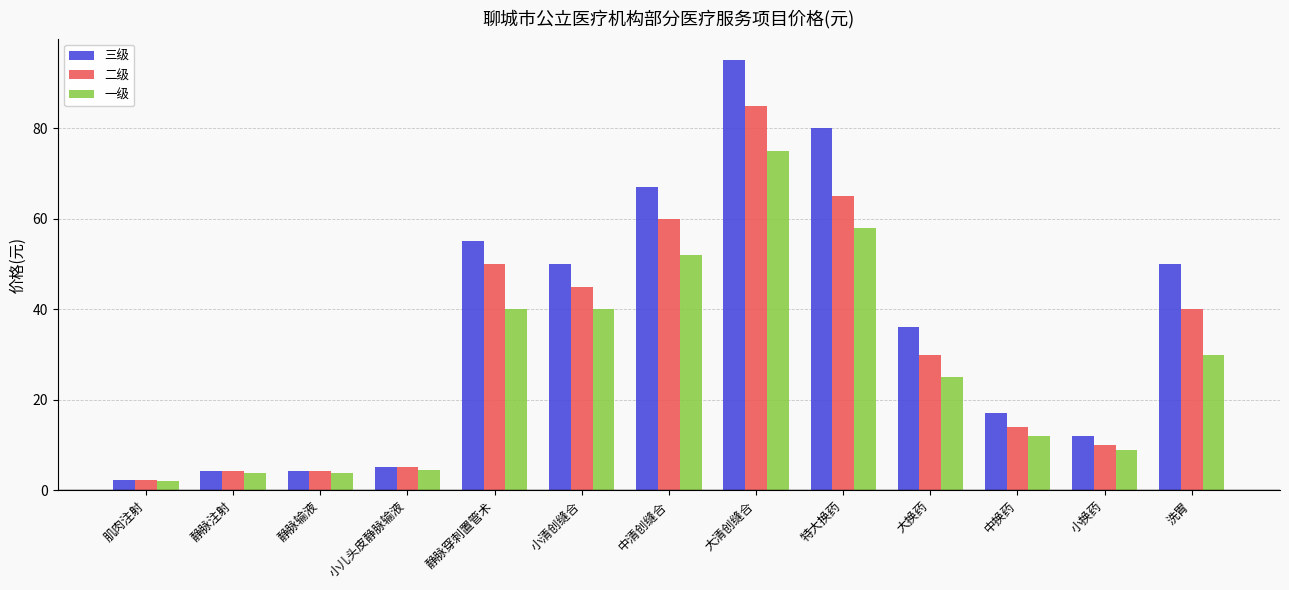

Which category has the highest value across all series?

大清创缝合